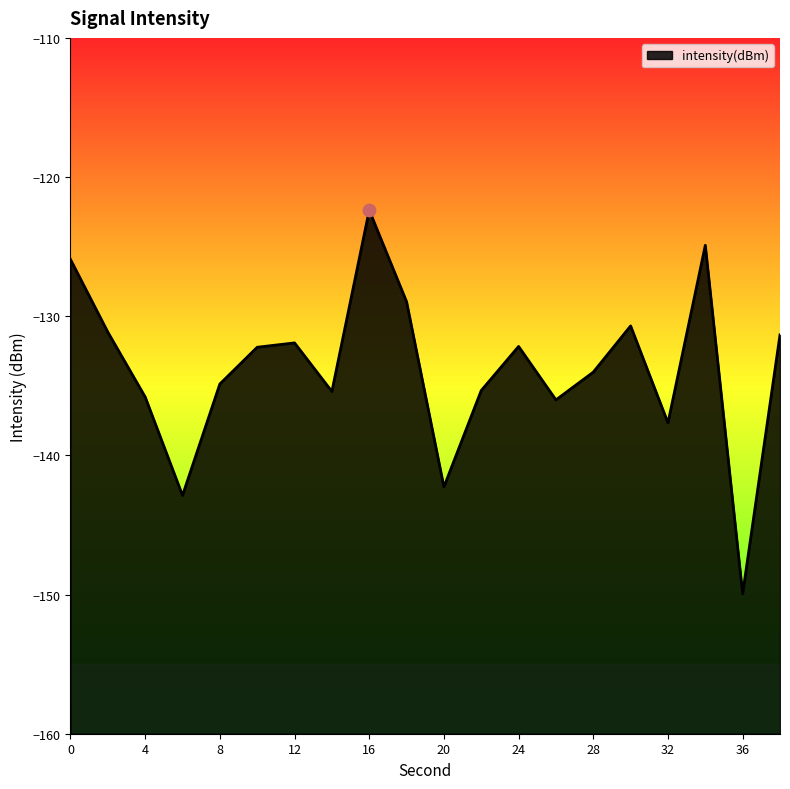

What is the change in value from 14 to 34?

+10.5